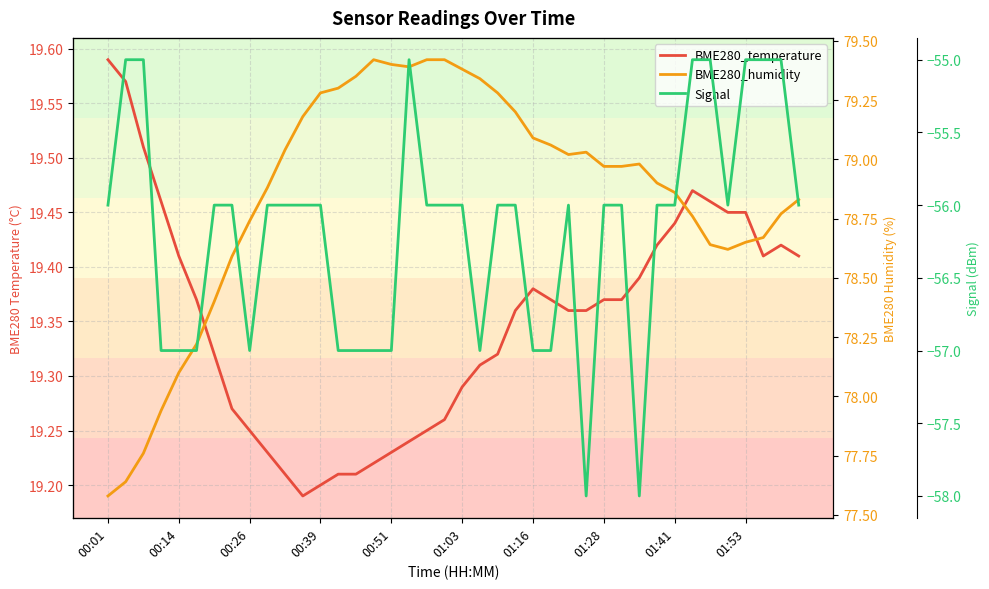

List the series in order of their overall mean, highest first.

BME280_humidity, BME280_temperature, Signal